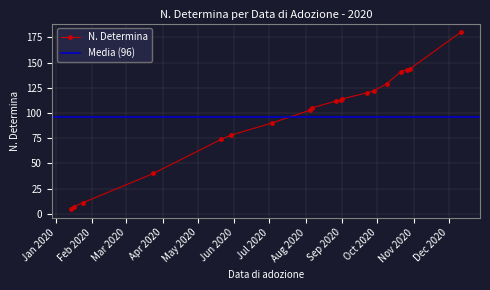

List the labels in order of value, smallest first.

2020-01-14, 2020-01-16, 2020-01-24, 2020-03-24, 2020-05-21, 2020-05-29, 2020-07-03, 2020-08-05, 2020-08-06, 2020-08-27, 2020-08-31, 2020-09-01, 2020-09-22, 2020-09-28, 2020-10-09, 2020-10-21, 2020-10-26, 2020-10-29, 2020-12-11